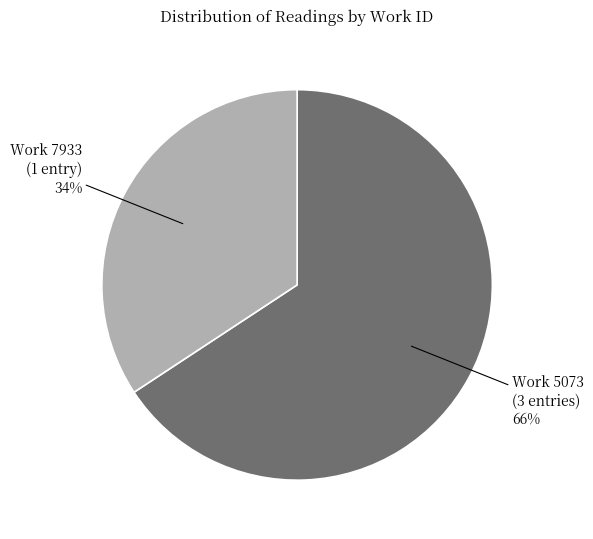

To the nearest percent, what is the average slice percentage?

50%